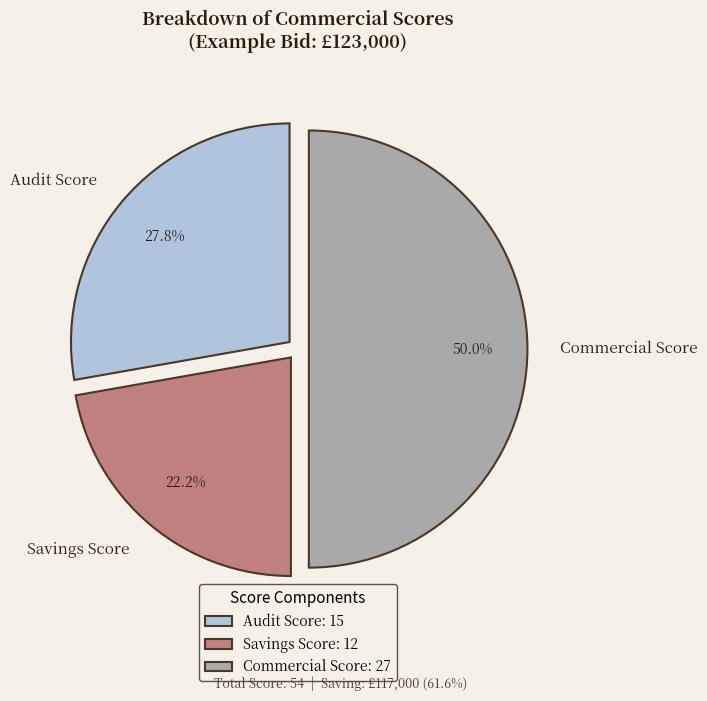

Is it true that Audit Score is 43% of the pie?

False